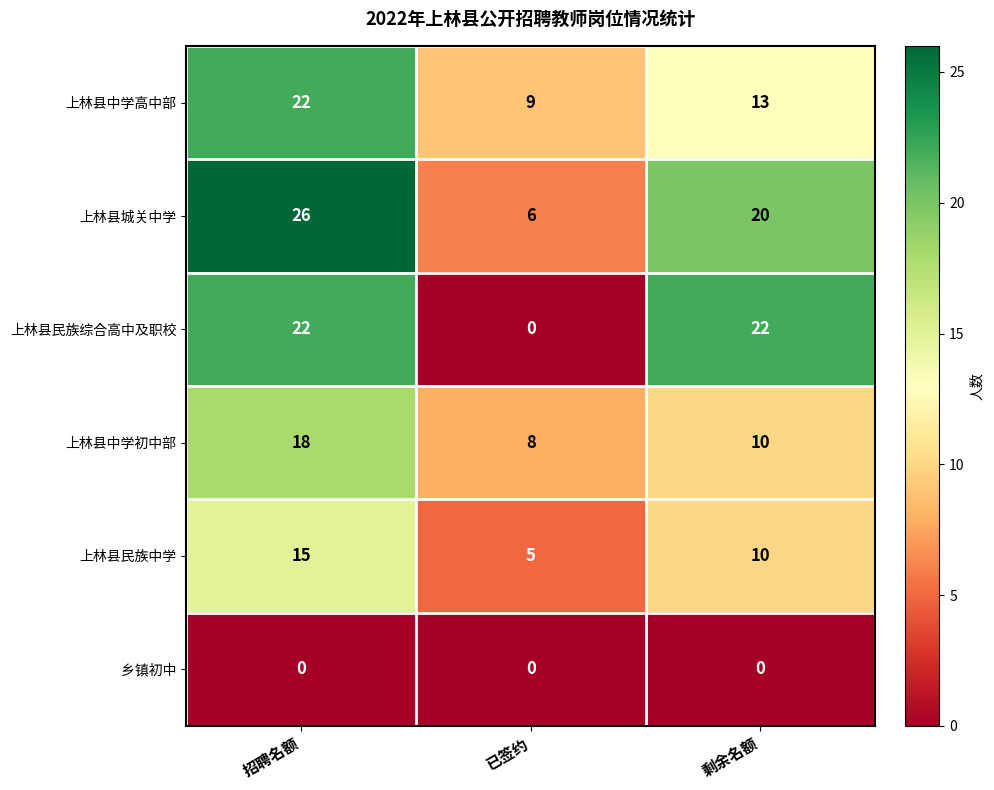

What is the difference between the 上林县城关中学 values at 剩余名额 and 已签约?

14